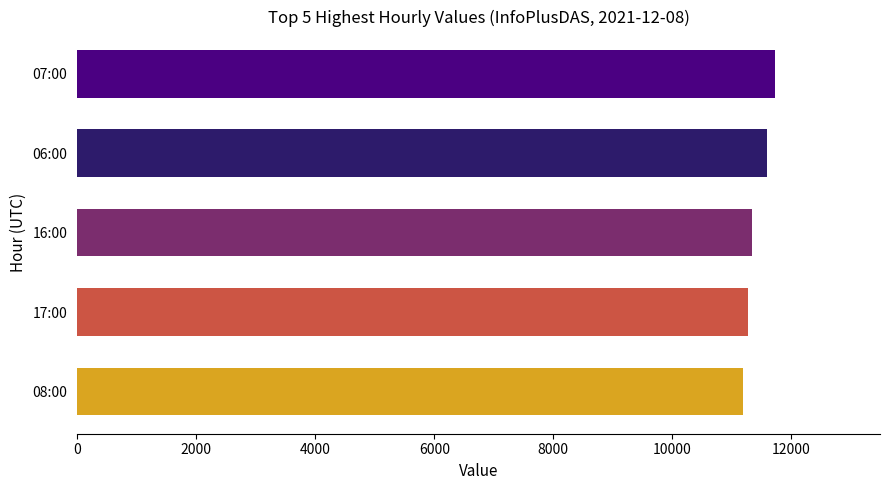

True or false: the data shows 4339 at 07:00.

False